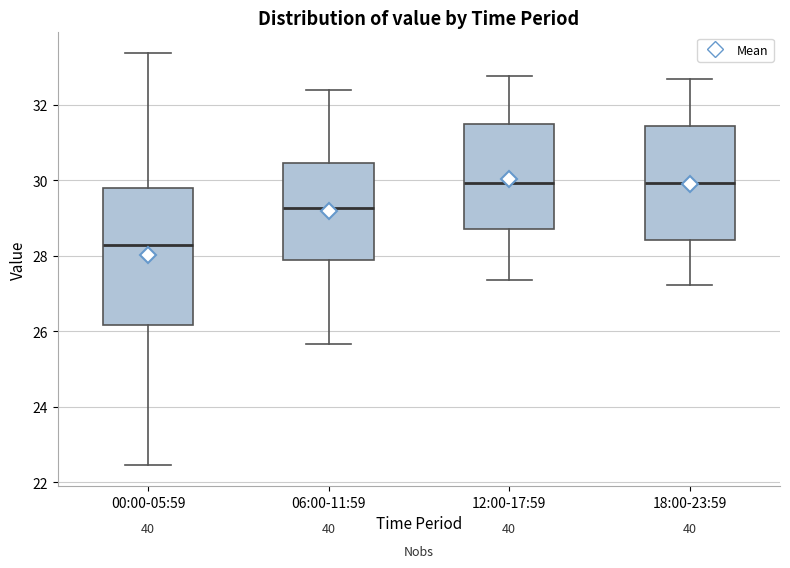

Where does the upper whisker of the box for 00:00-05:59 end on the y-axis? The values are not printed on the chart, so give them approximately, as read against the axis.

33.4